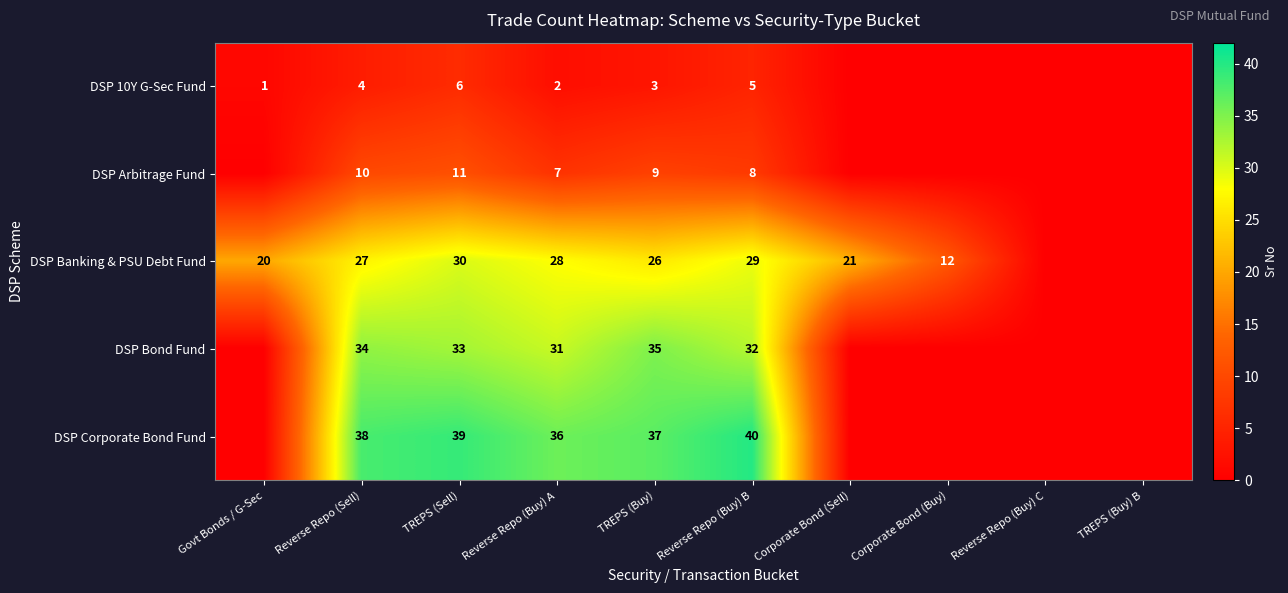

Which series changed the most between TREPS (Sell) and Reverse Repo (Buy) B?

DSP Arbitrage Fund